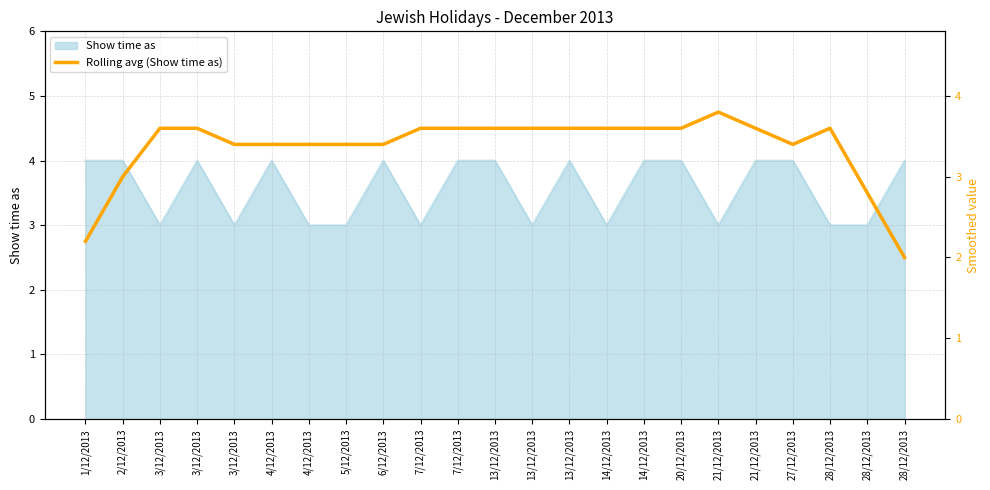

Does the chart have visible grid lines?

Yes